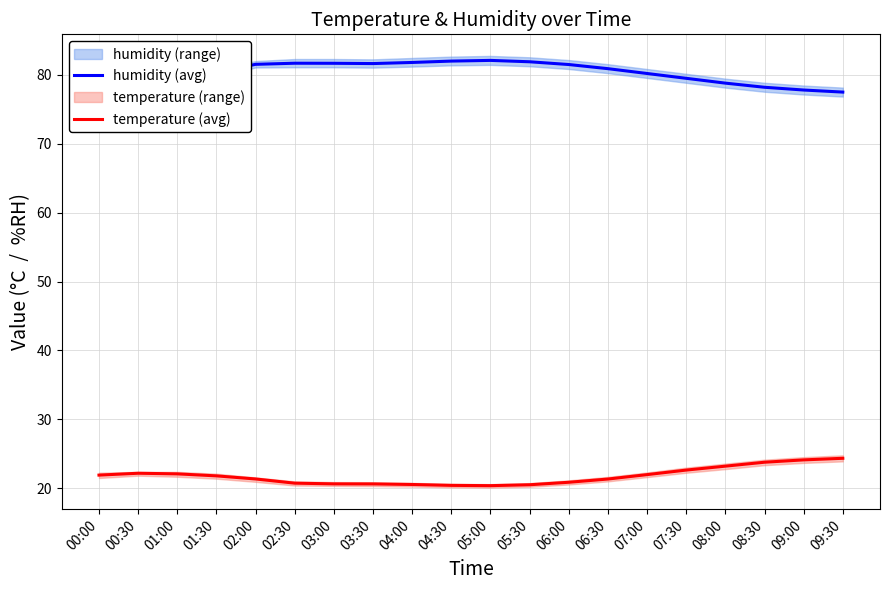

Which series has the largest total across all categories?

humidity (avg)